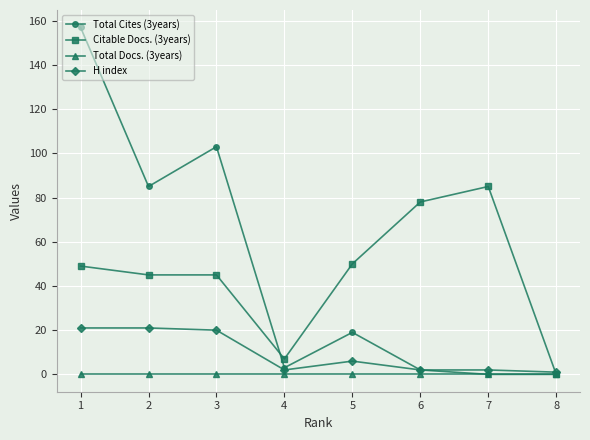

What is the value of the H index point at the 3rd from the left?

20